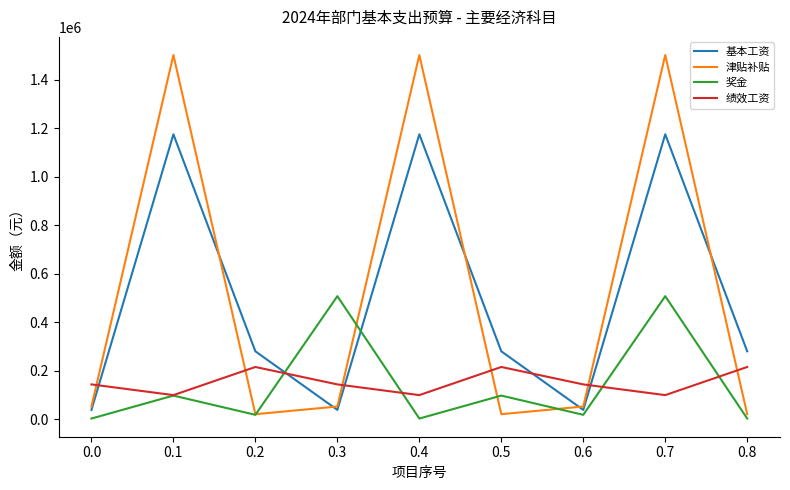

Reading left to right, extract all data points from this chart.

基本工资: 38928	1174992	280356	38928	1174992	280356	38928	1174992	280356
津贴补贴: 52908	1501650	21216	52908	1501650	21216	52908	1501650	21216
奖金: 3244	97916	18600	507720	3244	97916	18600	507720	3244
绩效工资: 144000	99840	215844	144000	99840	215844	144000	99840	215844